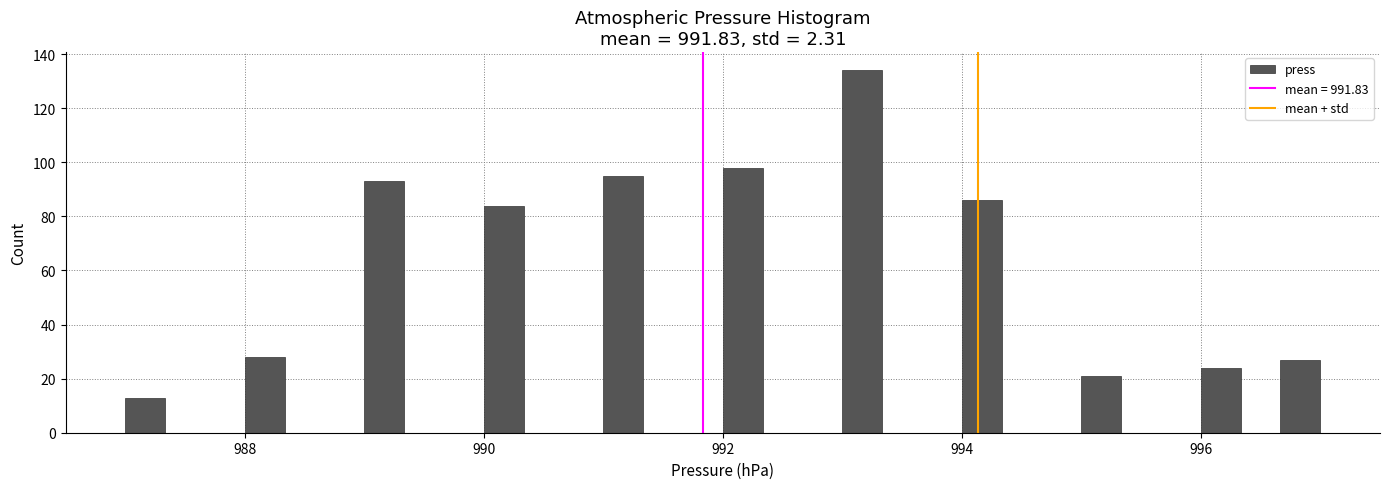

Around what value on the x-axis is the tallest bar? Give the approximate position of its centre, as read against the axis.

993.2